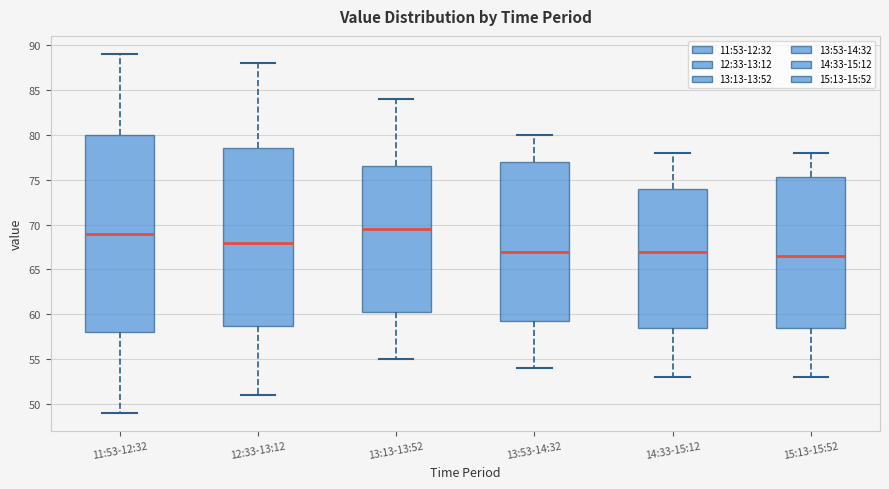

Reading left to right, transcribe this box plot: for each box, give where its median line is, the range the box spans, and where its two whiskers end, as read against the y-axis. The values are not printed on the chart, so give them approximately, as read against the axis.

11:53-12:32: median 69.0, box 58.0 to 80.0, whiskers 49.0 to 89.0
12:33-13:12: median 68.0, box 59.0 to 78.5, whiskers 51.0 to 88.0
13:13-13:52: median 69.5, box 60.5 to 76.5, whiskers 55.0 to 84.0
13:53-14:32: median 67.0, box 59.5 to 77.0, whiskers 54.0 to 80.0
14:33-15:12: median 67.0, box 58.5 to 74.0, whiskers 53.0 to 78.0
15:13-15:52: median 66.5, box 58.5 to 75.5, whiskers 53.0 to 78.0